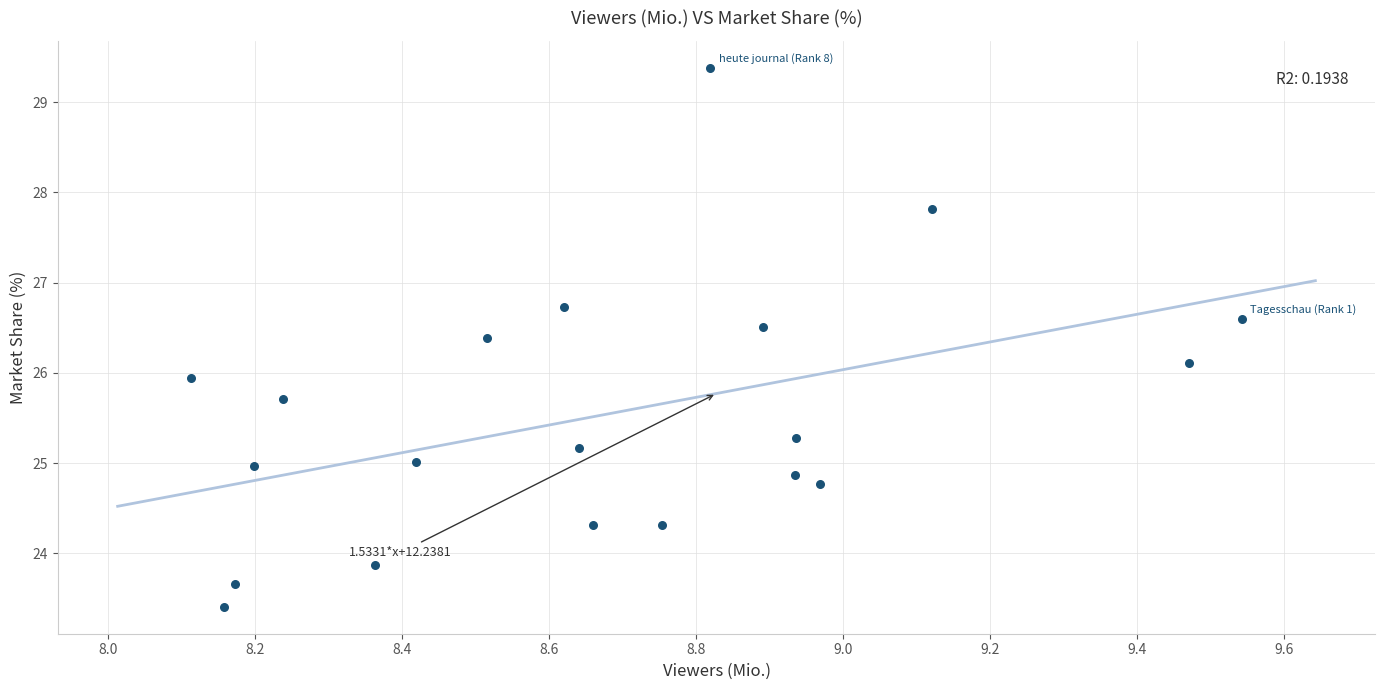

What is the range of Y values (max minus min)?

6.0